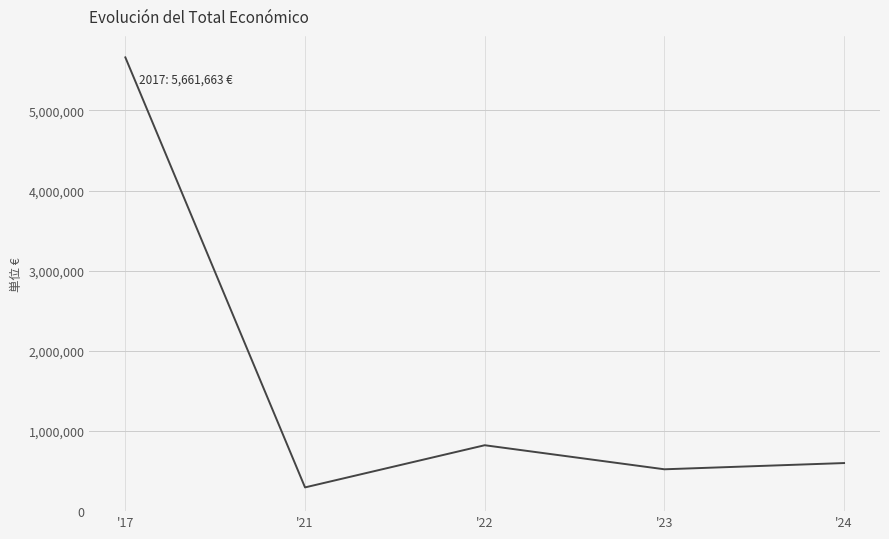

How many distinct data groups are displayed?

1